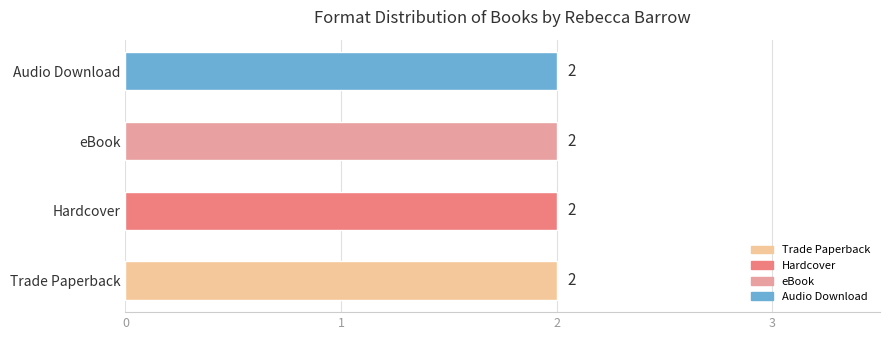

Which series has the largest range (max minus min)?

Trade Paperback